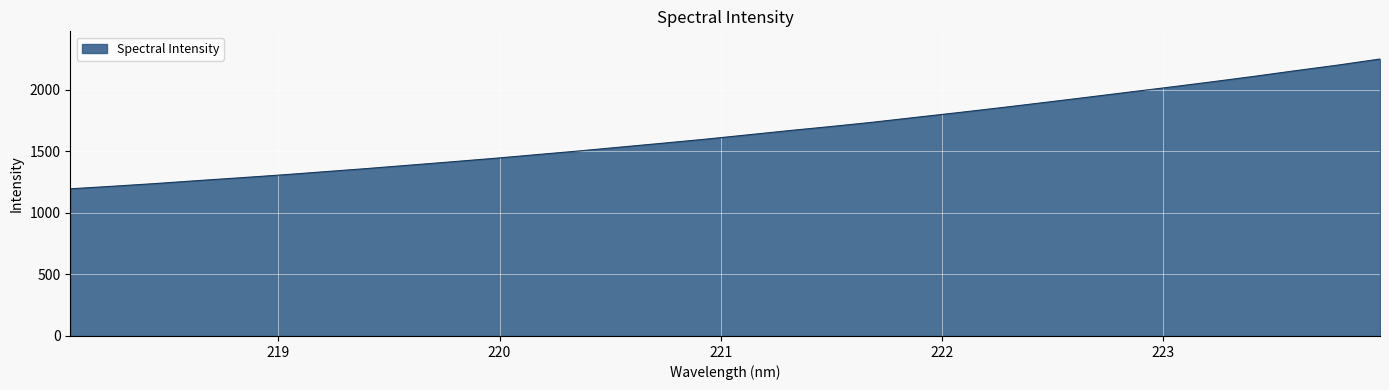

Reading left to right, extract all data points from this chart.

1195.9	1216.7	1238.3	1262.3	1285.2	1308.8	1334.6	1360.1	1387.5	1414.8	1442.7	1472.7	1502.5	1534.5	1566.0	1598.4	1633.4	1668.8	1702.3	1737.5	1776.4	1814.9	1854.4	1895.4	1937.0	1979.3	2021.3	2064.5	2109.0	2155.9	2201.2	2250.6